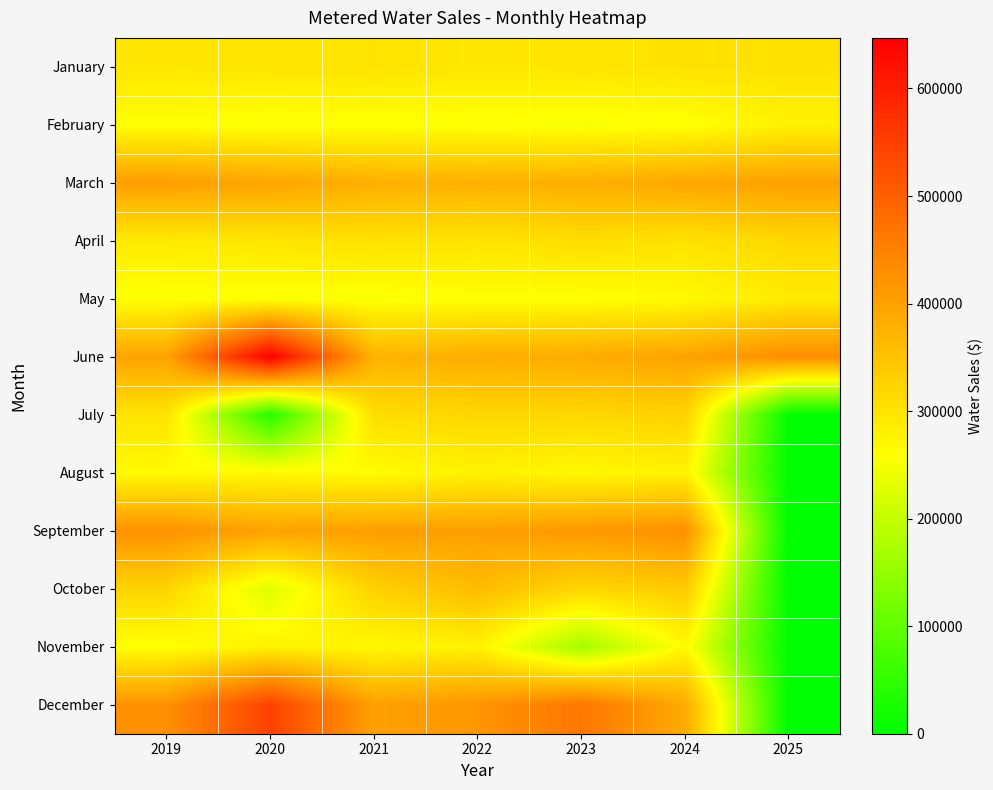

At how many categories does at least one series exceed 598526?

1